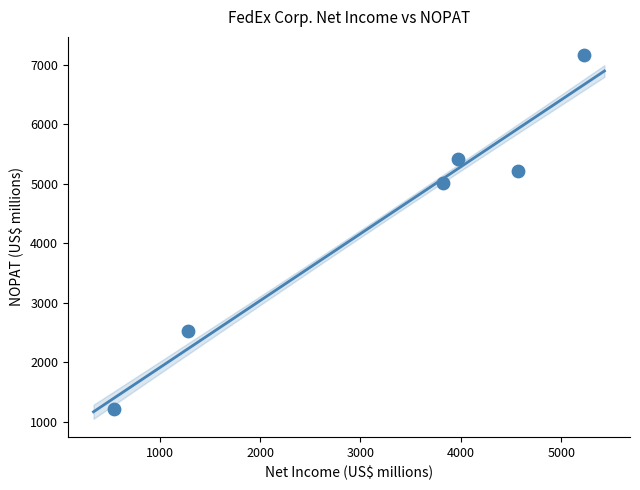

What Y value in the scatter plot is closest to 4189?

5014